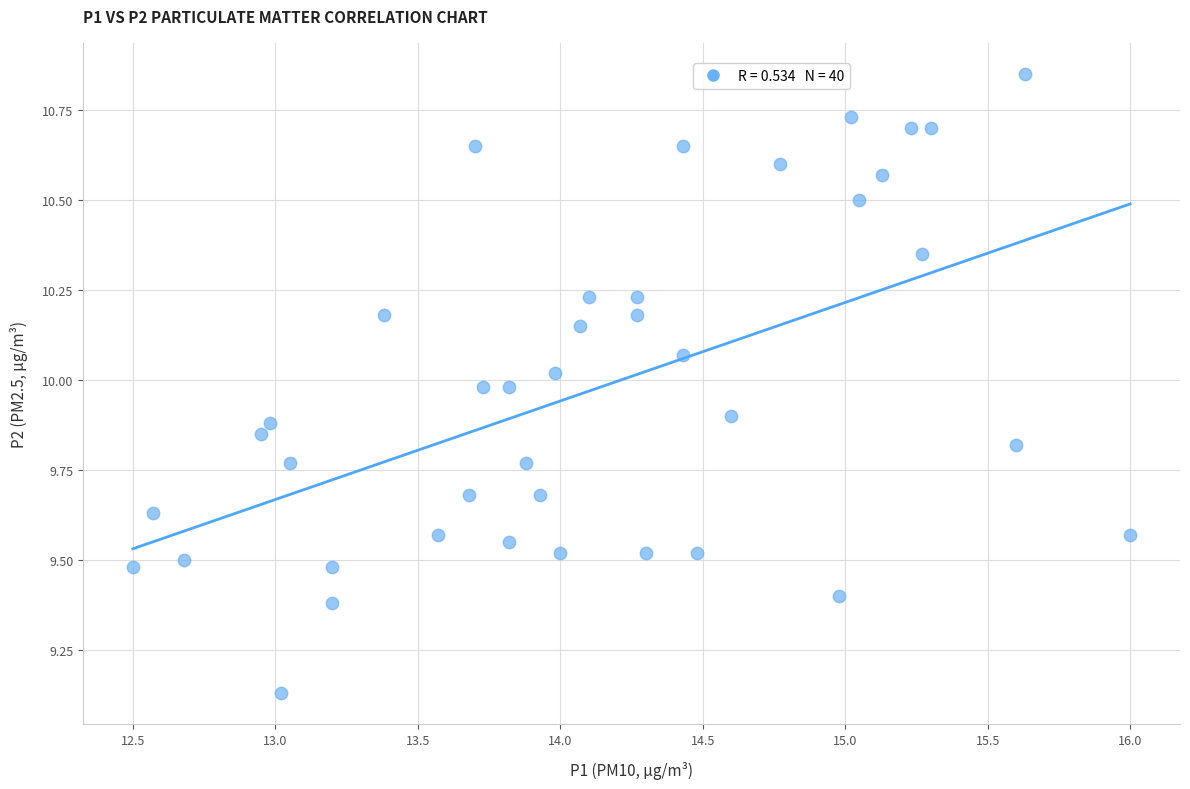

What is the range of X values (max minus min)?

3.5